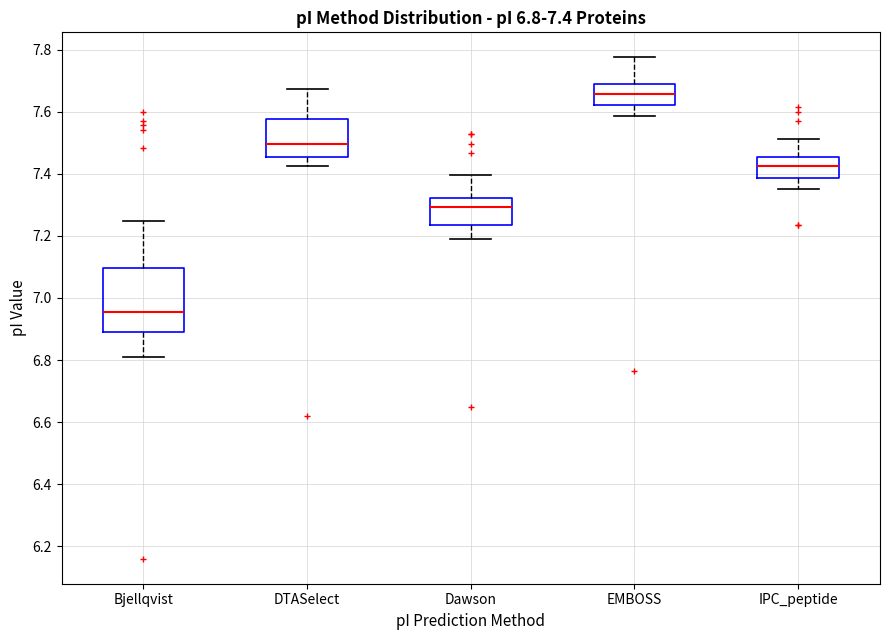

Which box is the tallest, from its lower edge to its upper edge?

Bjellqvist